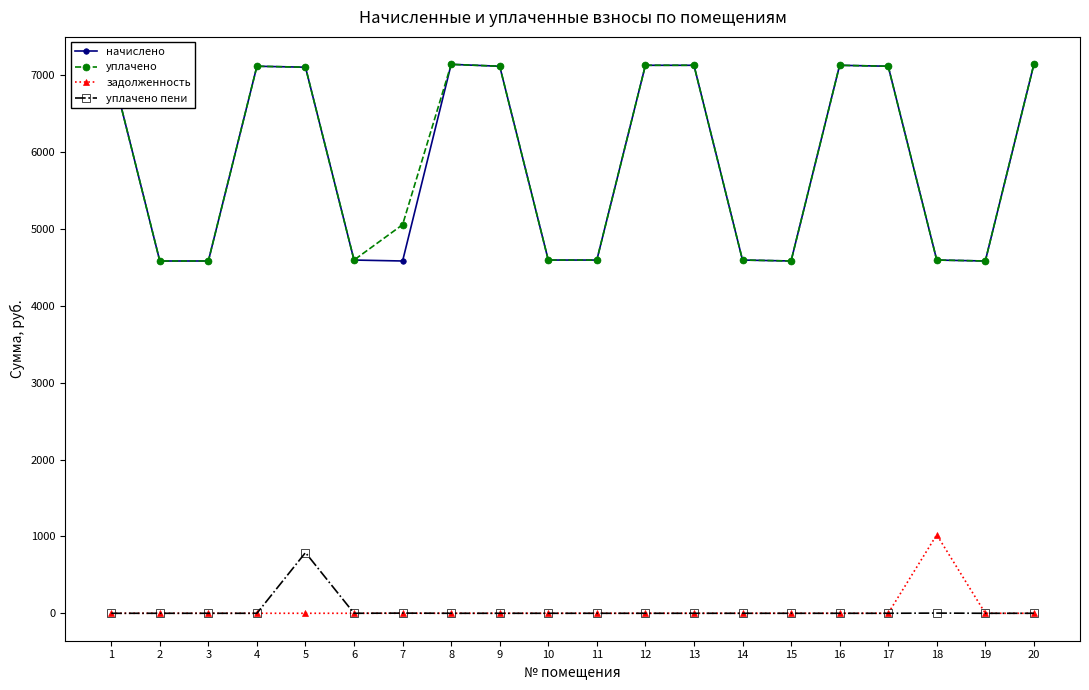

What is the spread (max minus min) of values at 14?

4595.4